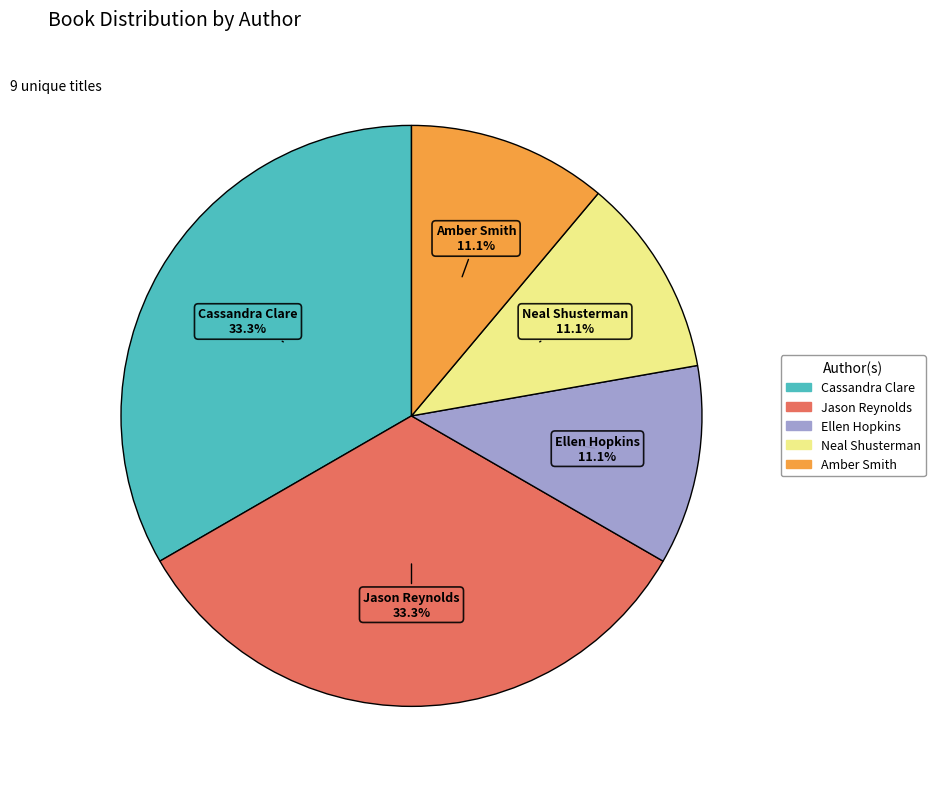

Does any single category account for the majority?

No